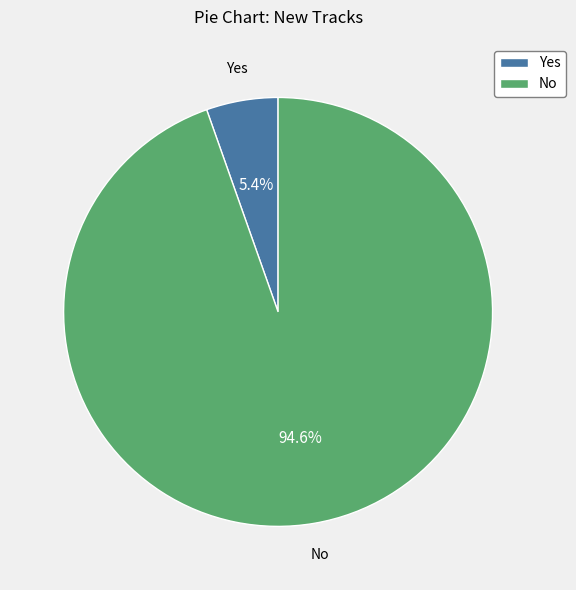

Does Yes account for over 50% of the chart?

No